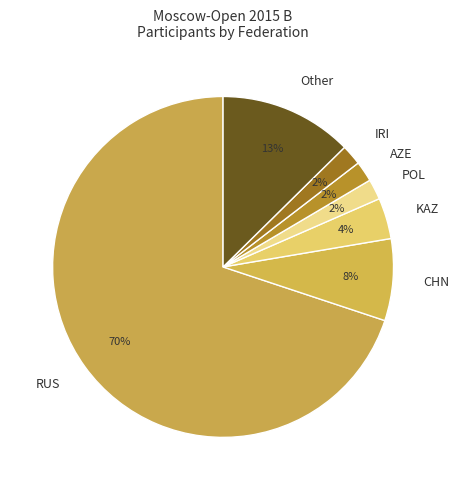

True or false: CHN accounts for 21% of the total.

False